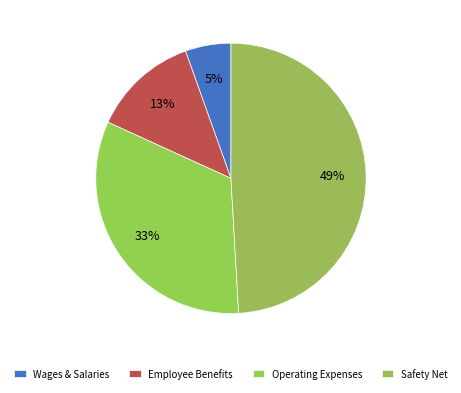

Count the number of slices in the pie.

4